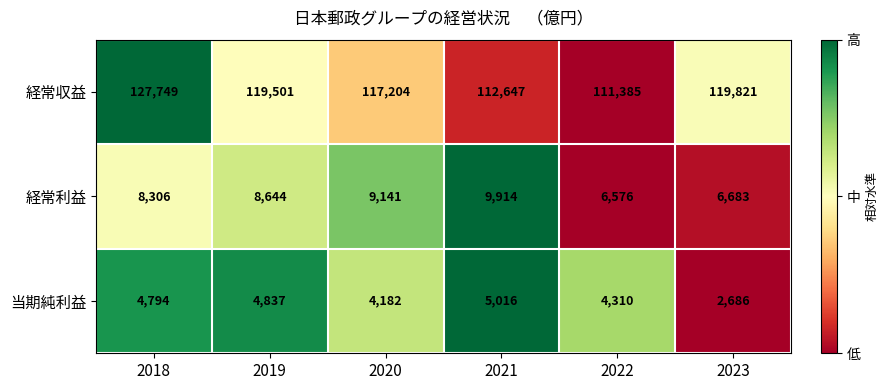

What is the smallest value displayed?

2686